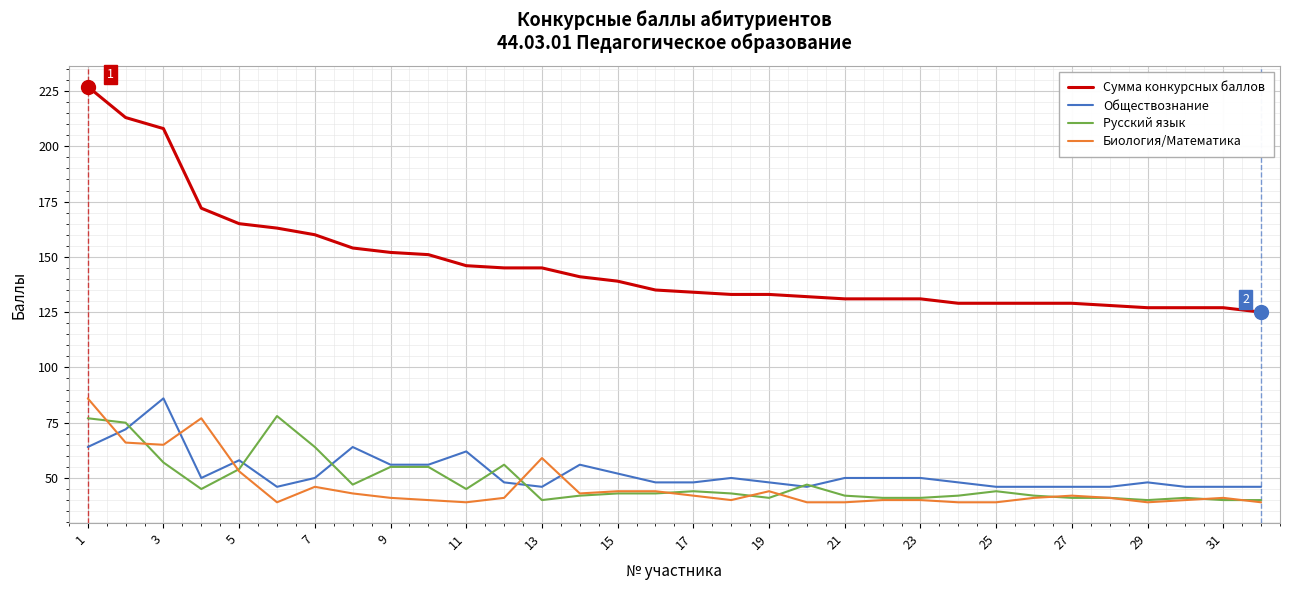

At how many categories does at least one series exceed 40?

32